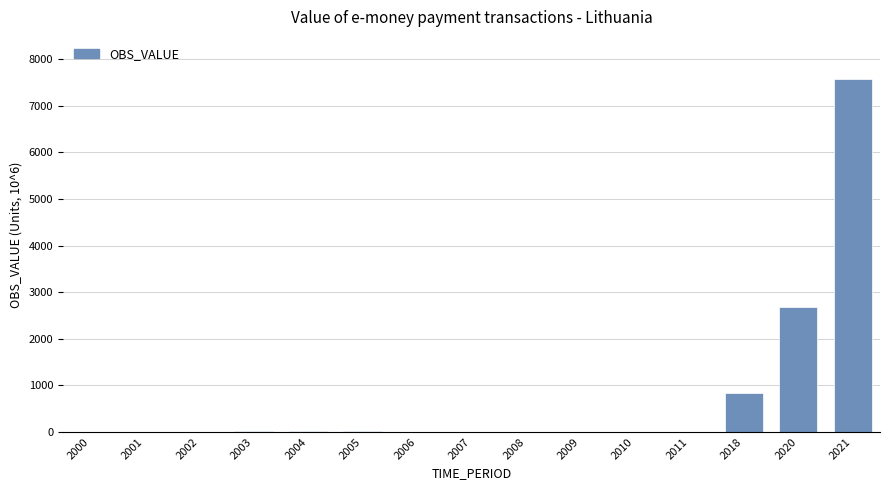

How many categories are shown in the chart?

15